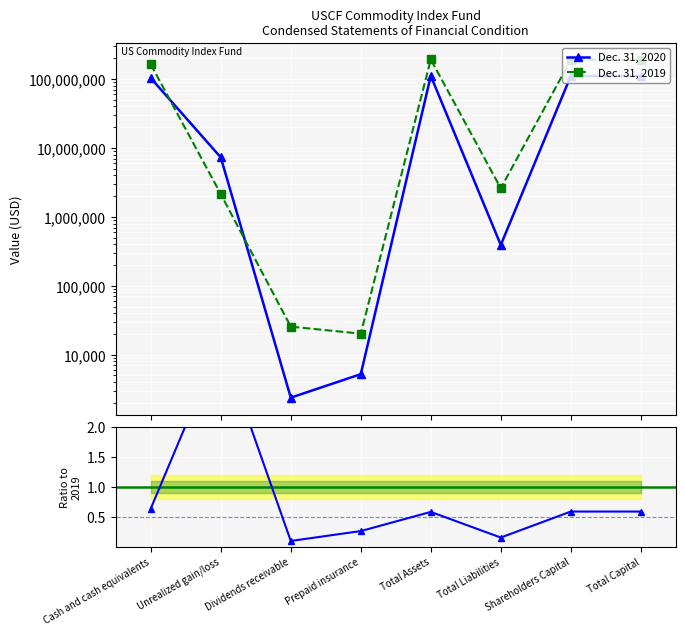

True or false: 2020 / 2019 has more than 2 points higher than both neighbors.

False